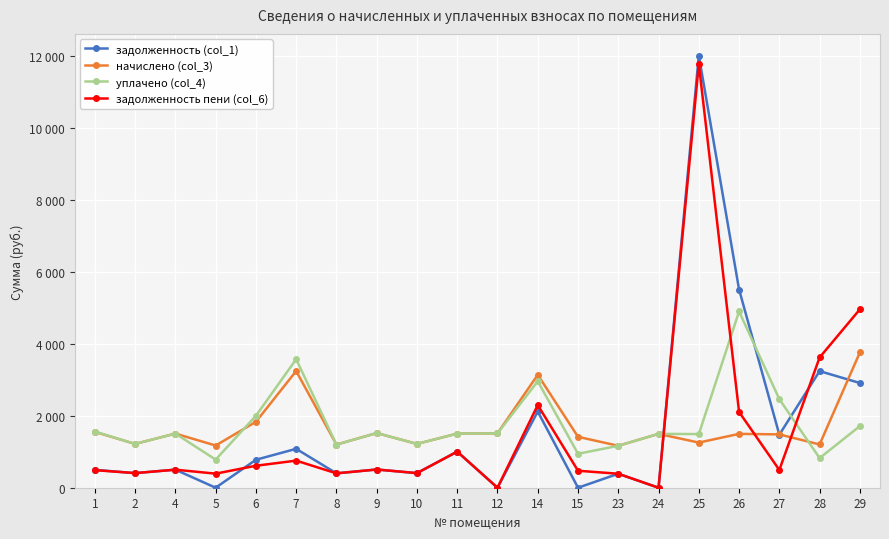

Is this an area chart (filled region under the line)?

No